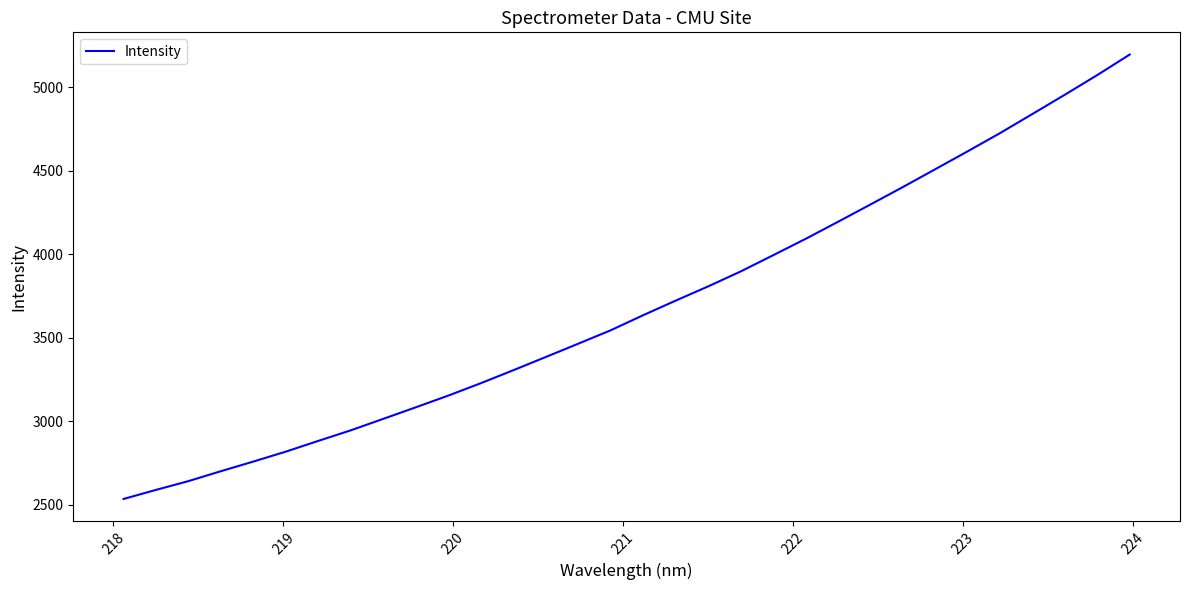

Is this an area chart (filled region under the line)?

No